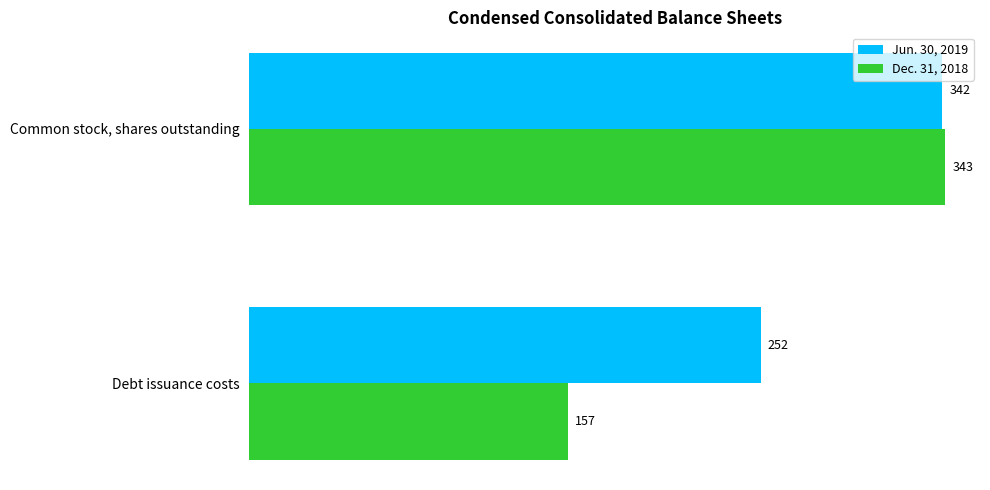

What are all the series names shown in the legend?

Jun. 30, 2019, Dec. 31, 2018